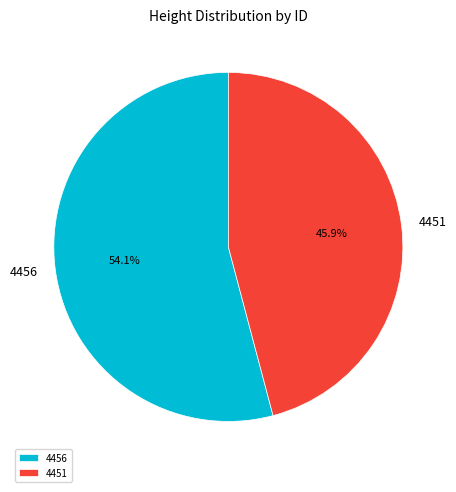

How many segments does this pie chart have?

2